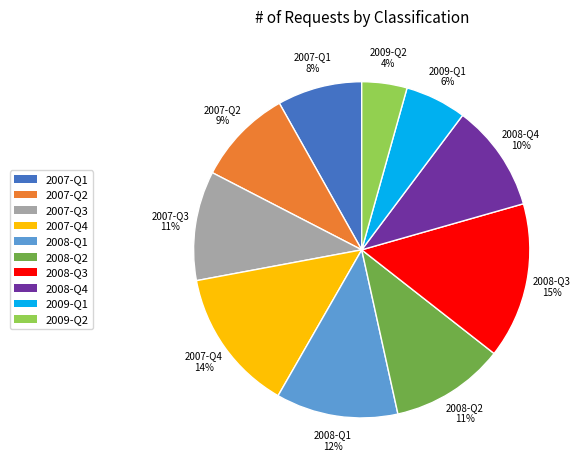

Which slice is the smallest?

2009-Q2